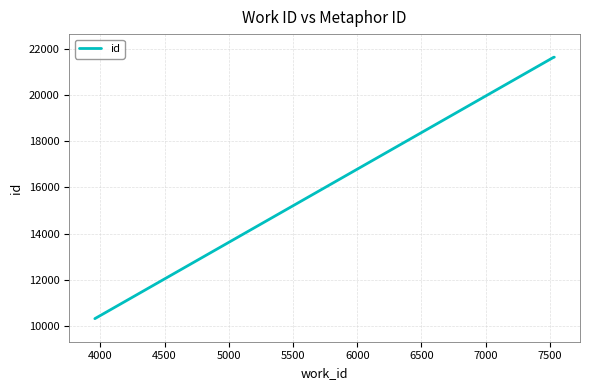

How many categories are shown in the chart?

3